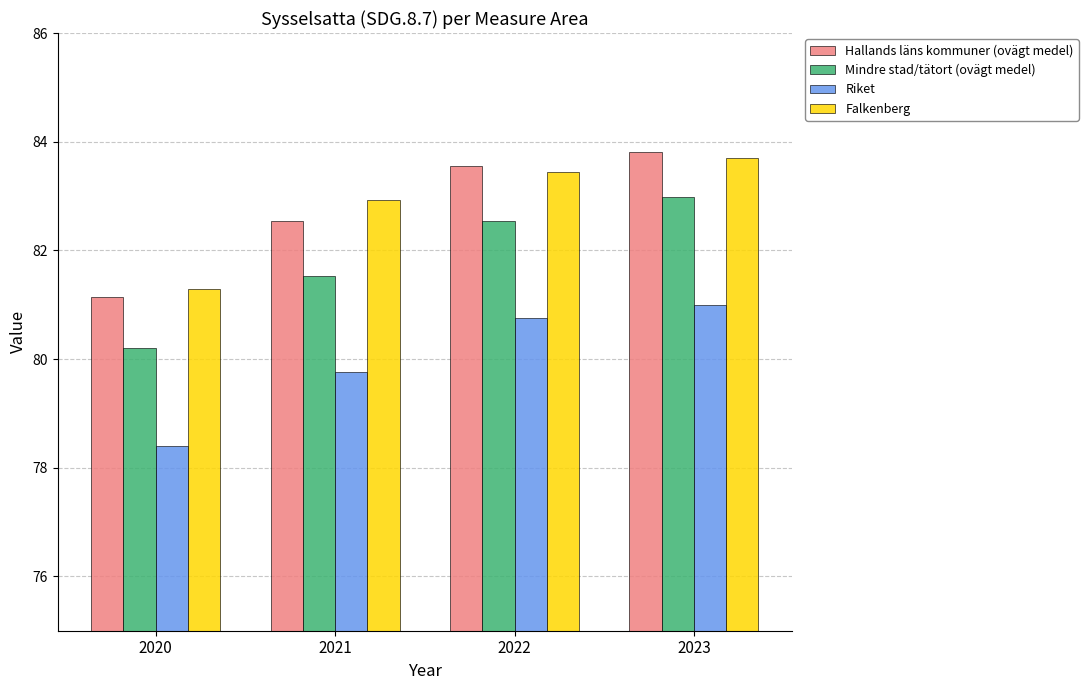

Read the Mindre stad/tätort (ovägt medel) value at 2021.

81.5